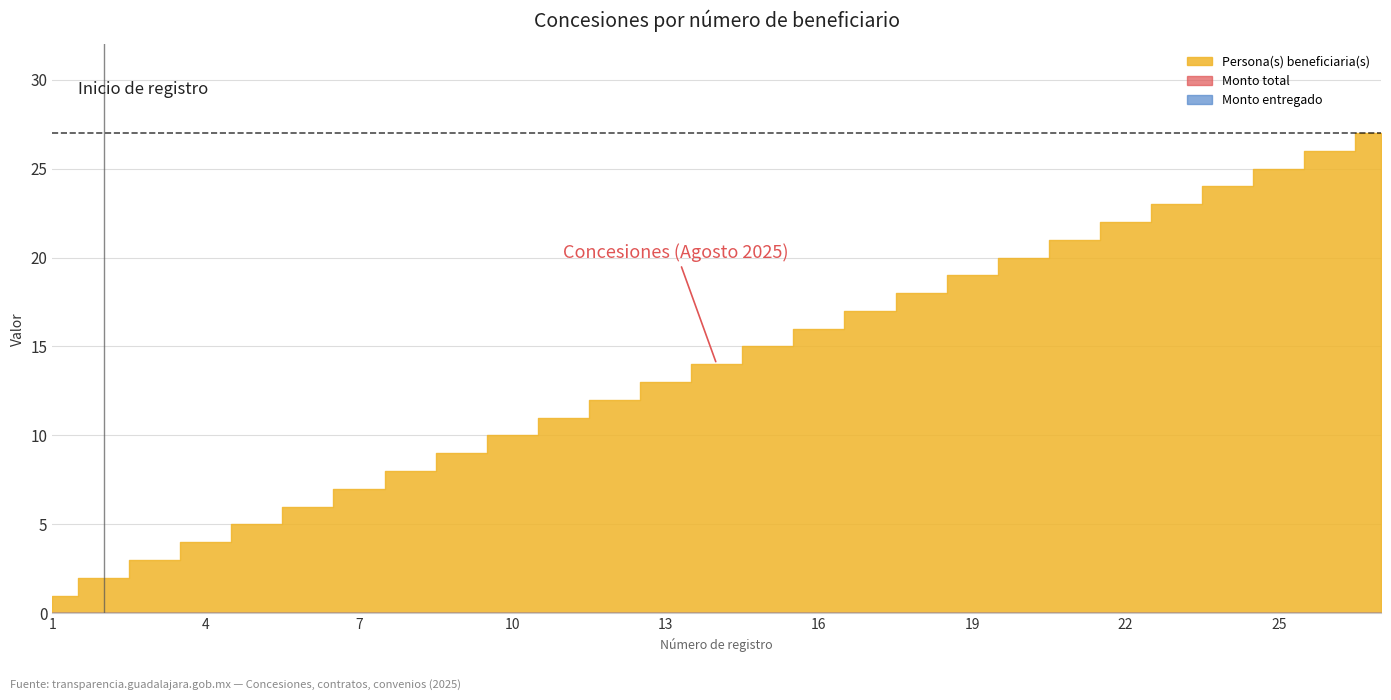

Which has a higher value, 18 or 4?

18